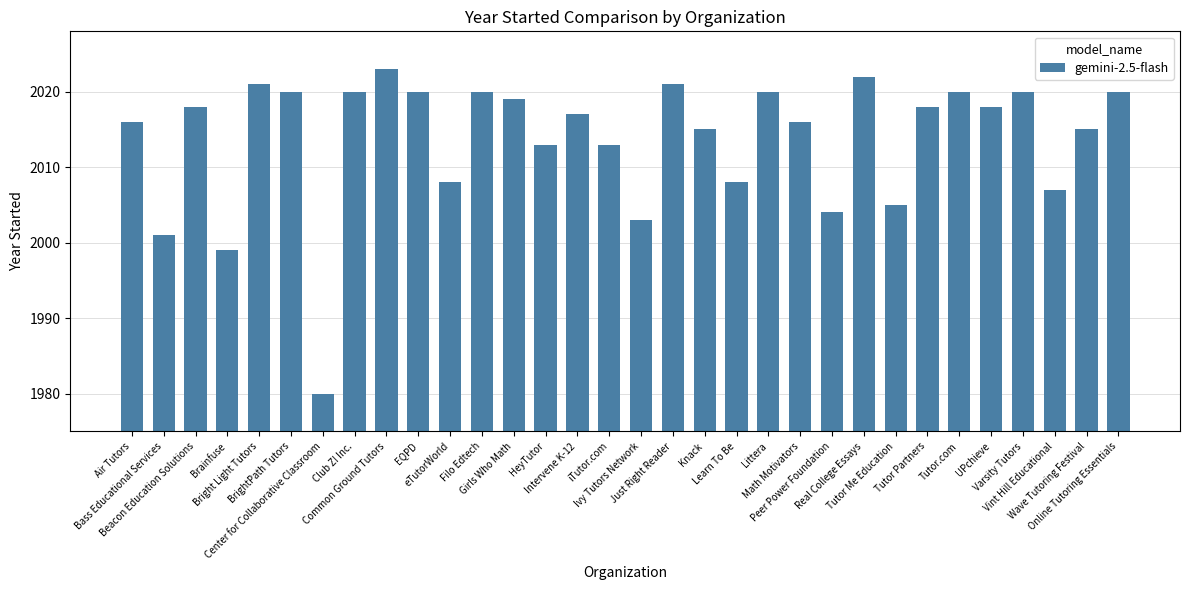

What is the difference between the maximum and minimum values?

43